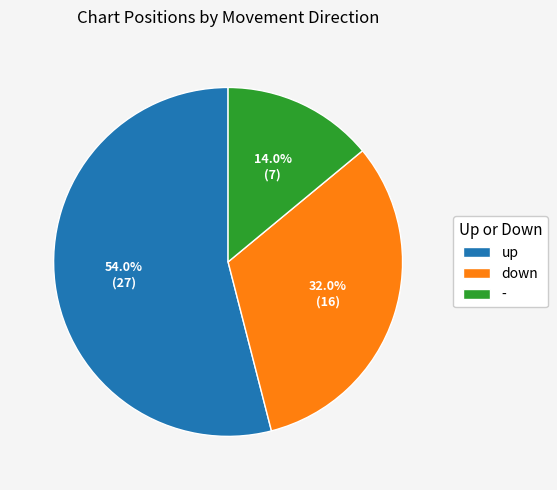

To the nearest percent, what portion does up represent?

54%